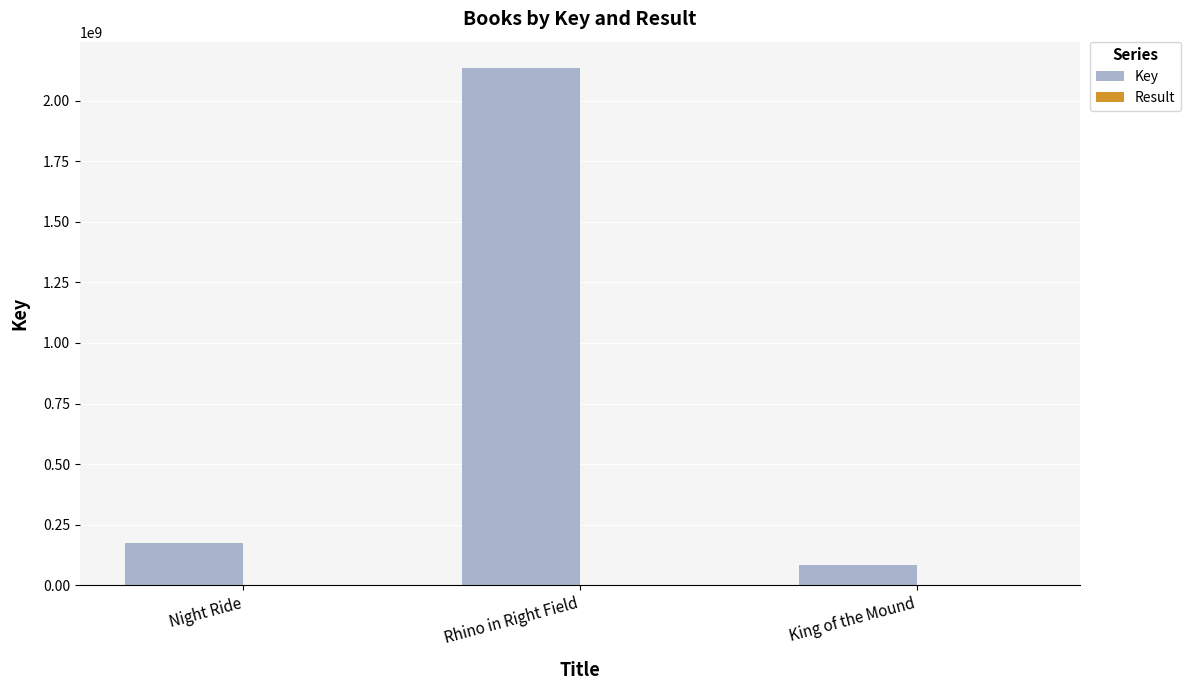

What value does the Key series have at King of the Mound, to the nearest 10?

82619590